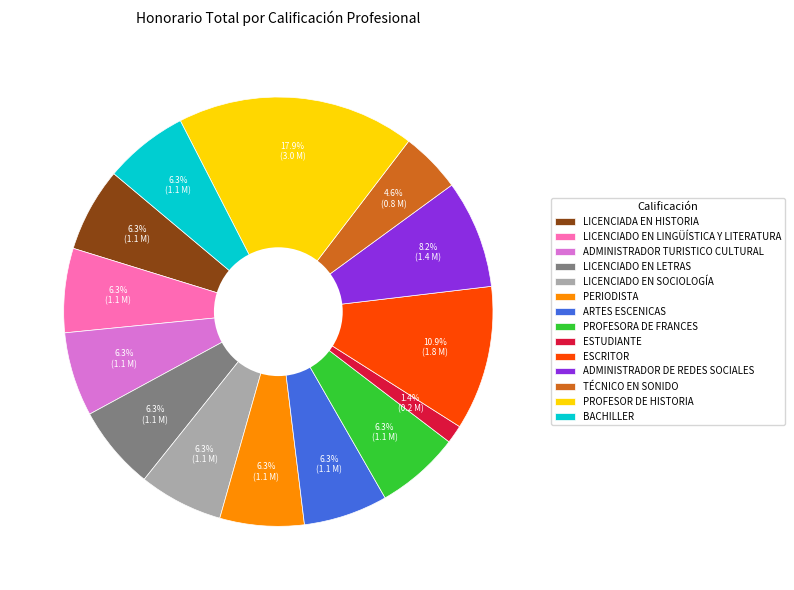

To the nearest percent, what is the combined percentage of PROFESOR DE HISTORIA and TÉCNICO EN SONIDO?

23%